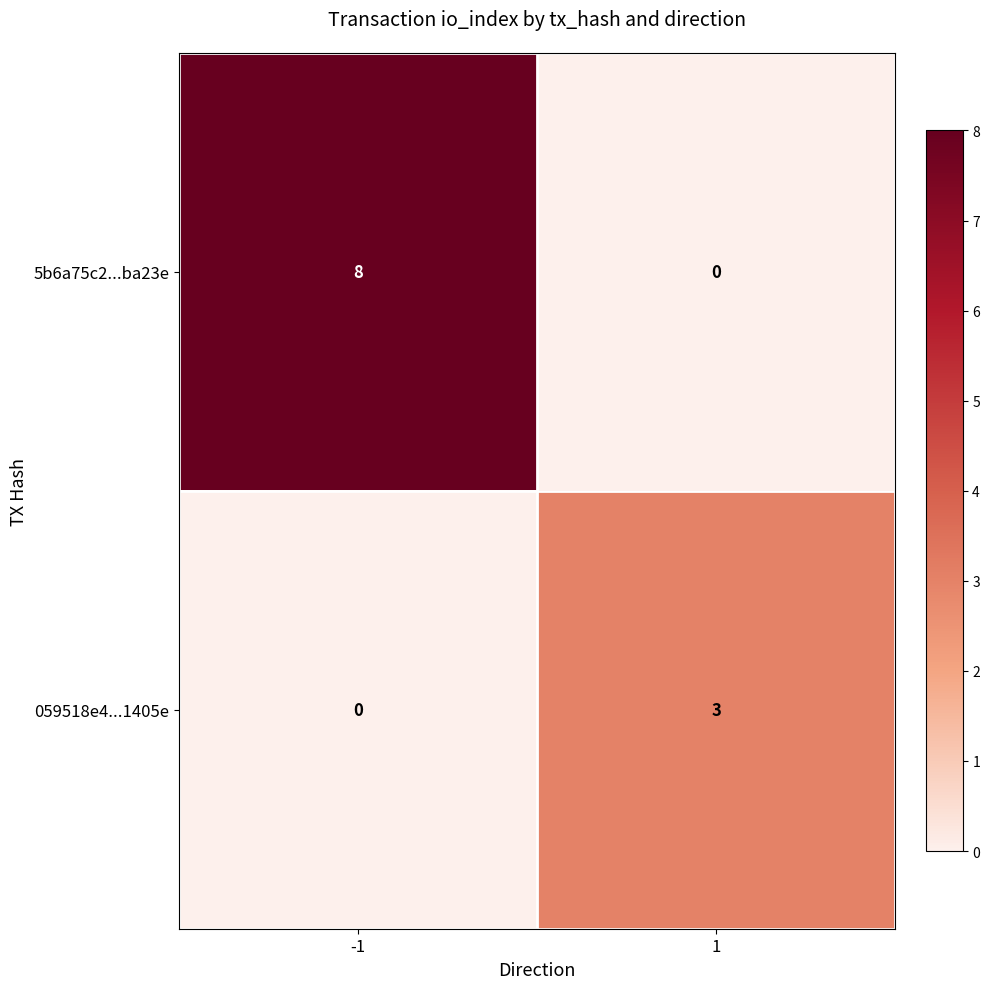

What is the spread (max minus min) of values at 1?

3